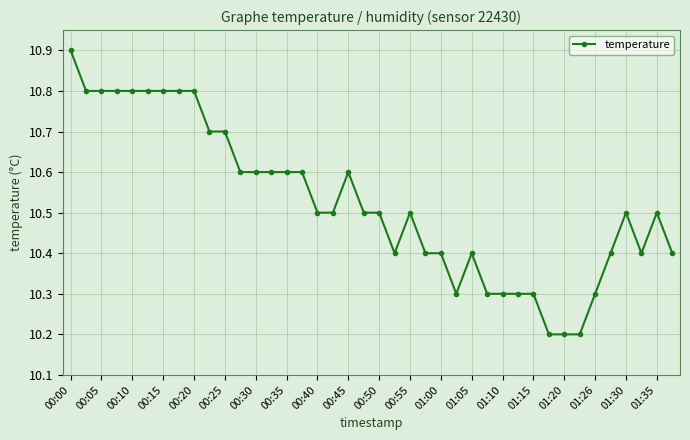

What is the value of the 7th point from the left?

10.8